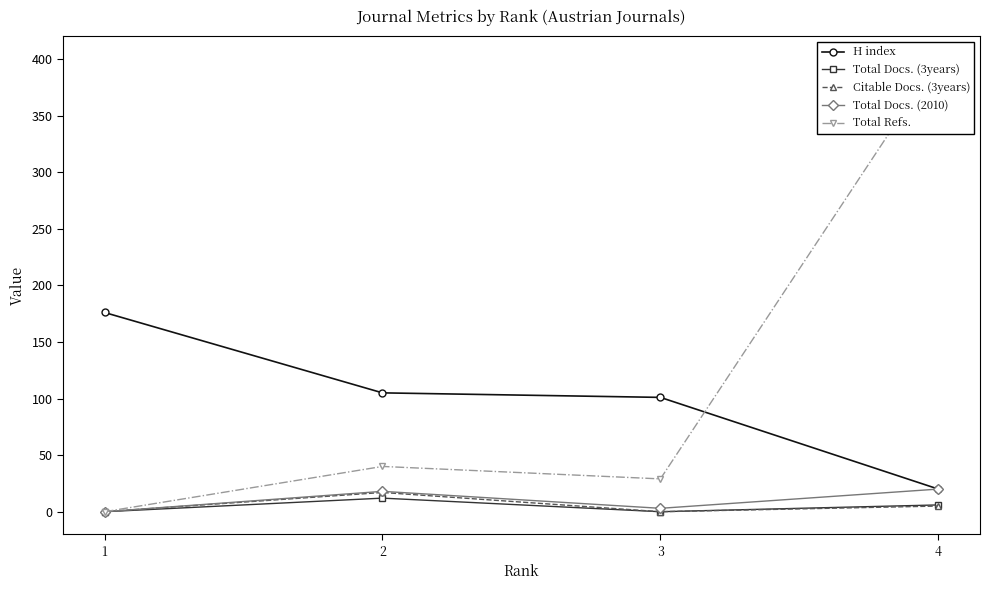

At which label does Total Refs. reach its minimum?

1